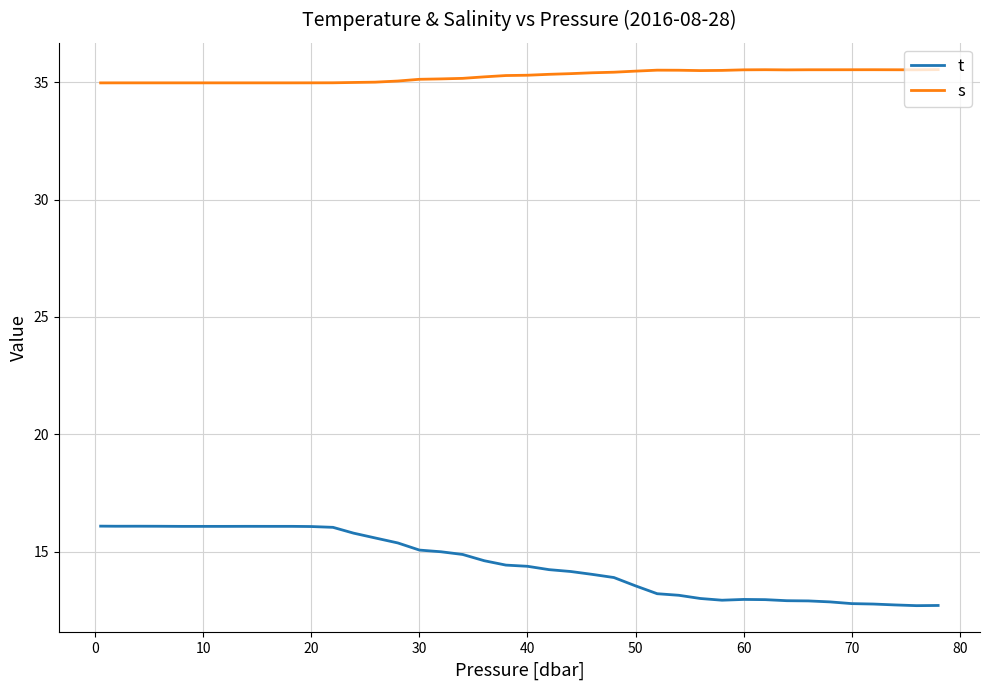

True or false: t and s cross at least once.

False